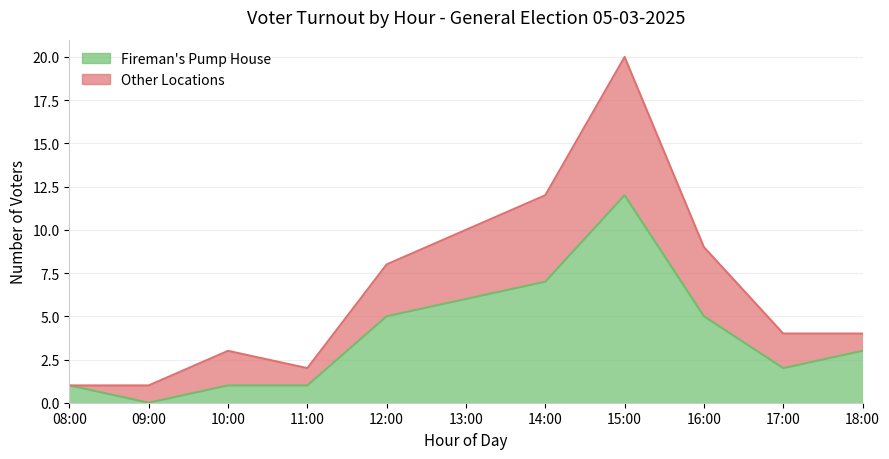

True or false: Other Locations and Fireman's Pump House intersect in this chart.

False